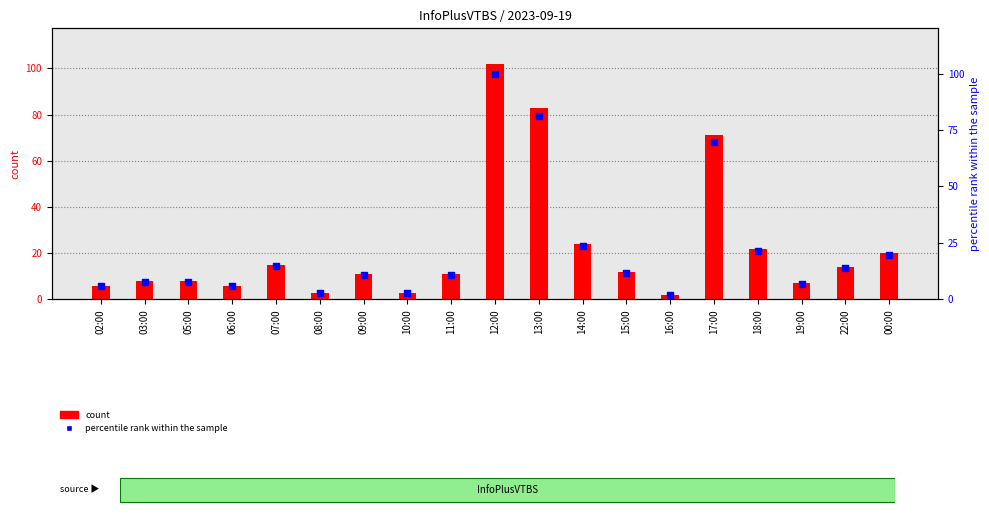

Which series contains the lowest Y value?

count